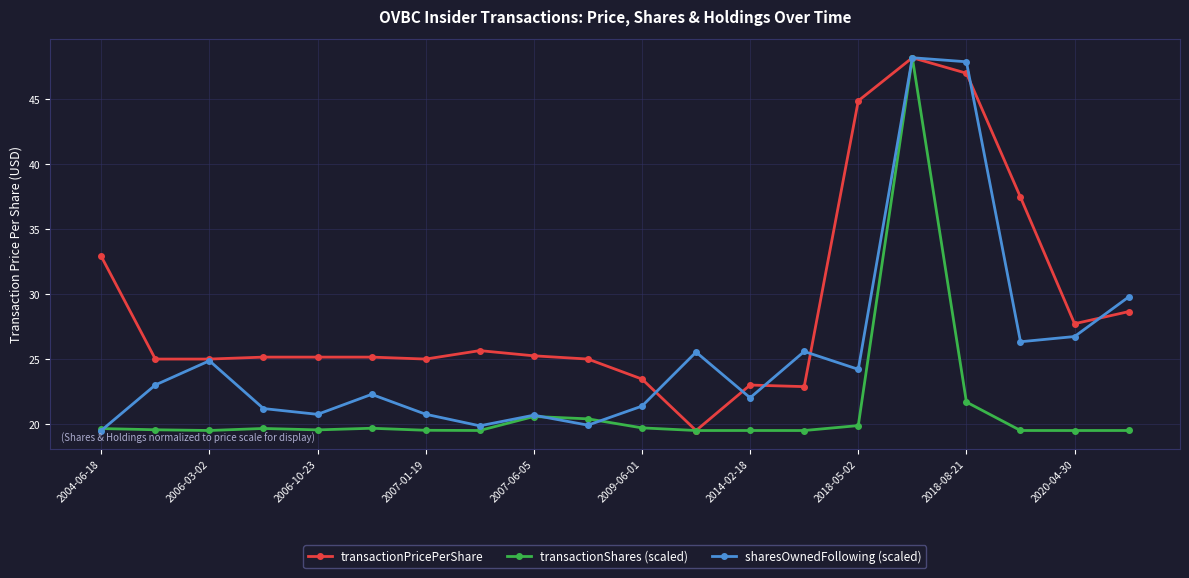

Rank the series by their average value, from highest to lowest.

transactionPricePerShare, sharesOwnedFollowing (scaled), transactionShares (scaled)